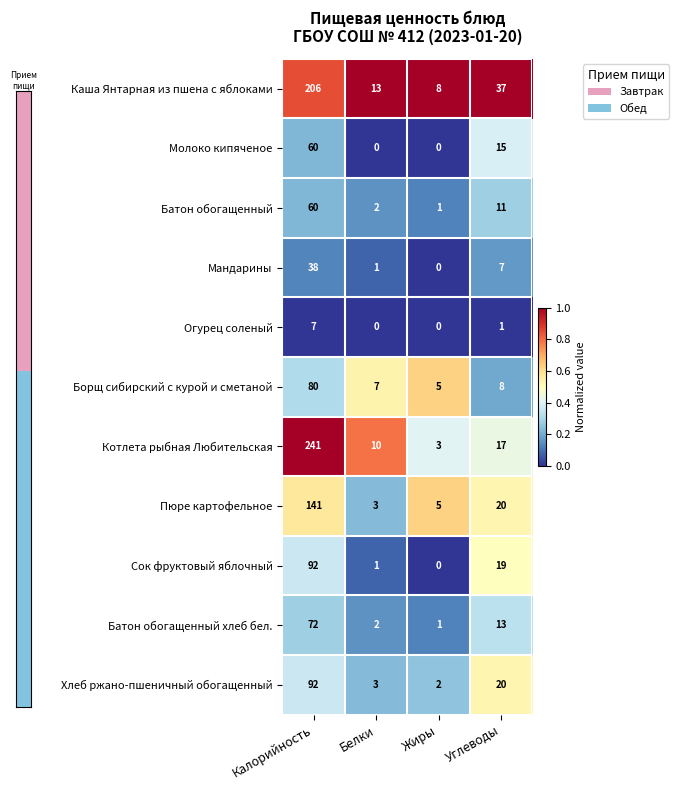

At how many categories does at least one series exceed 0?

4